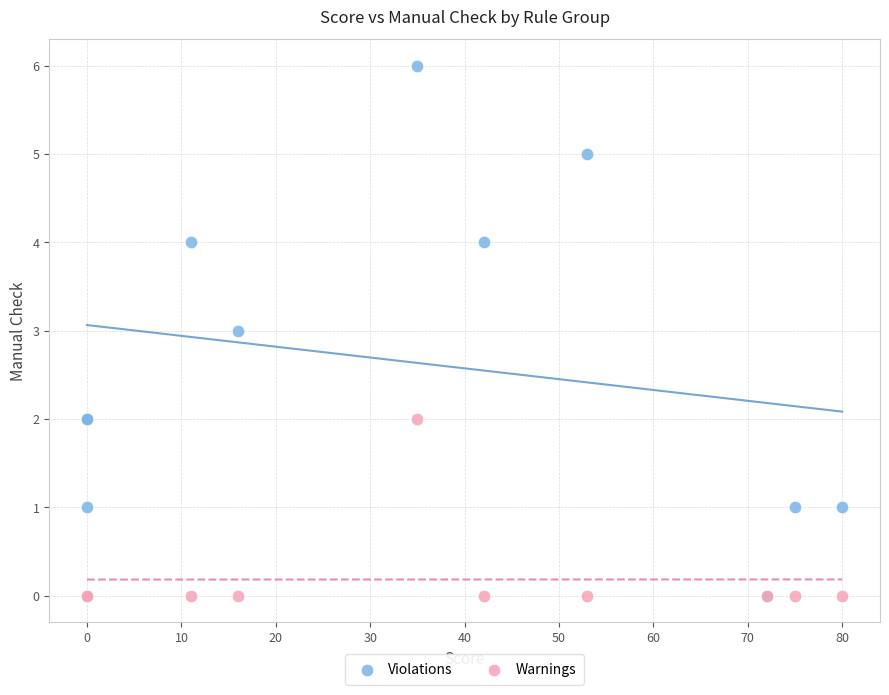

What are all the series names shown in the legend?

Violations, Warnings